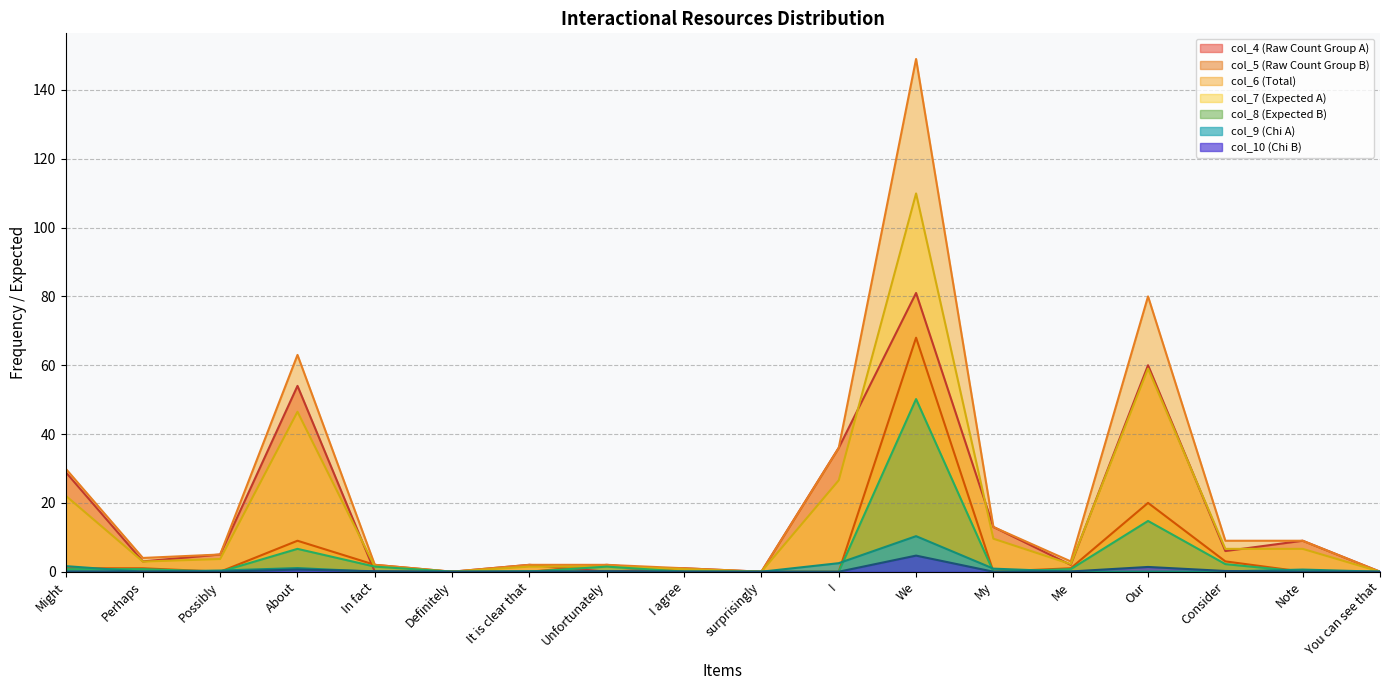

At which label does Perhaps reach its peak?

We